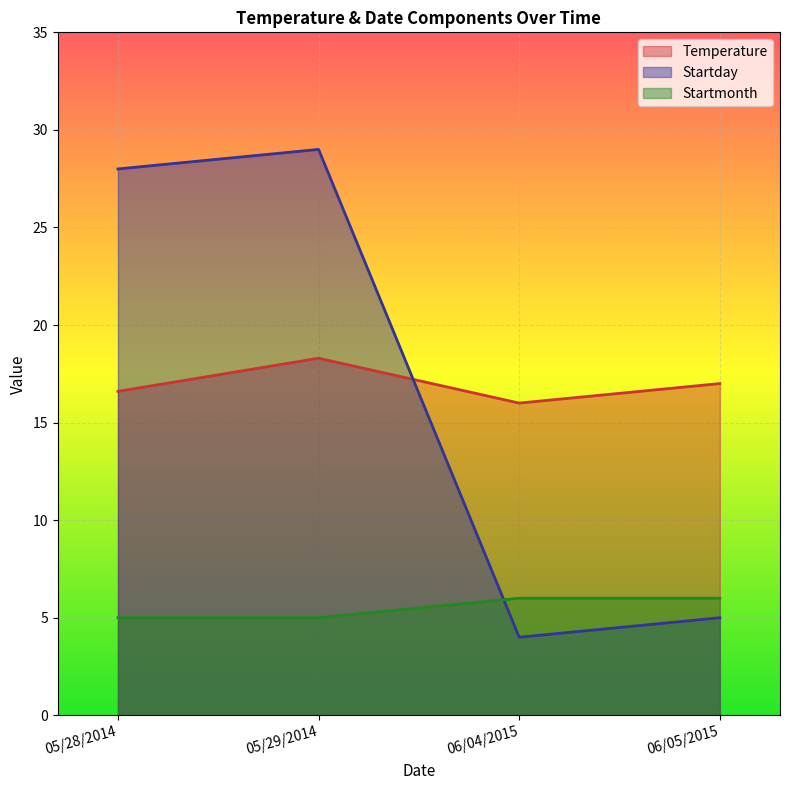

What value does the Startmonth series have at 06/05/2015?

6.0